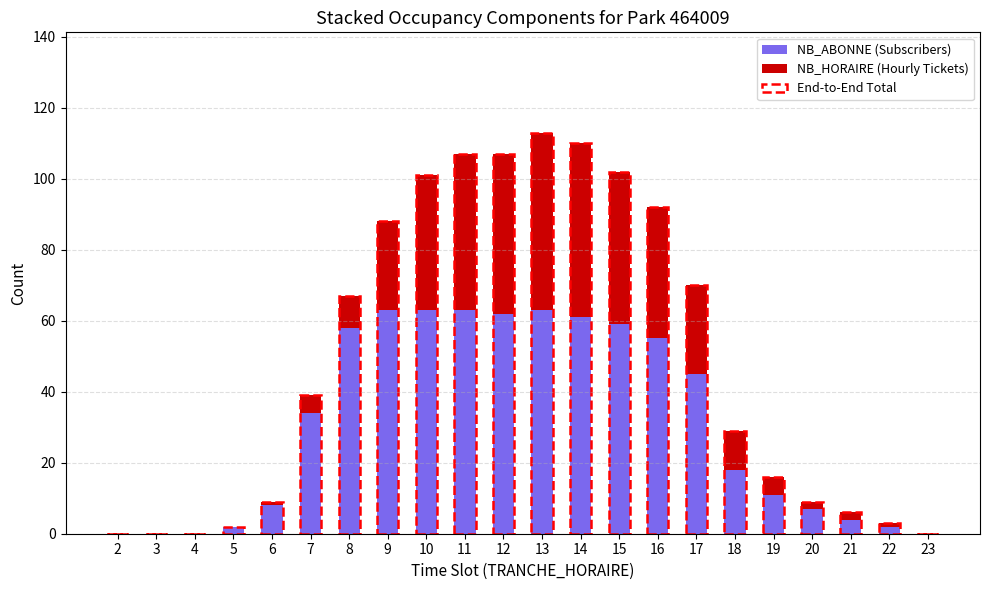

Is it true that NB_ABONNE (Subscribers) equals 4 at 21?

True